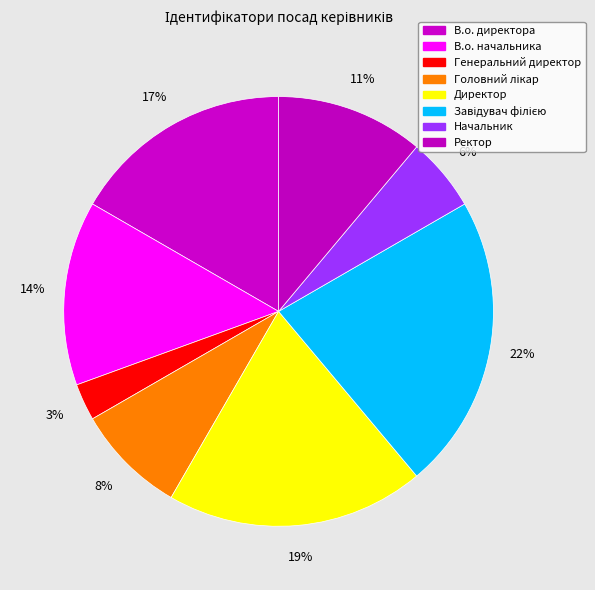

How many slices are in this pie chart?

8